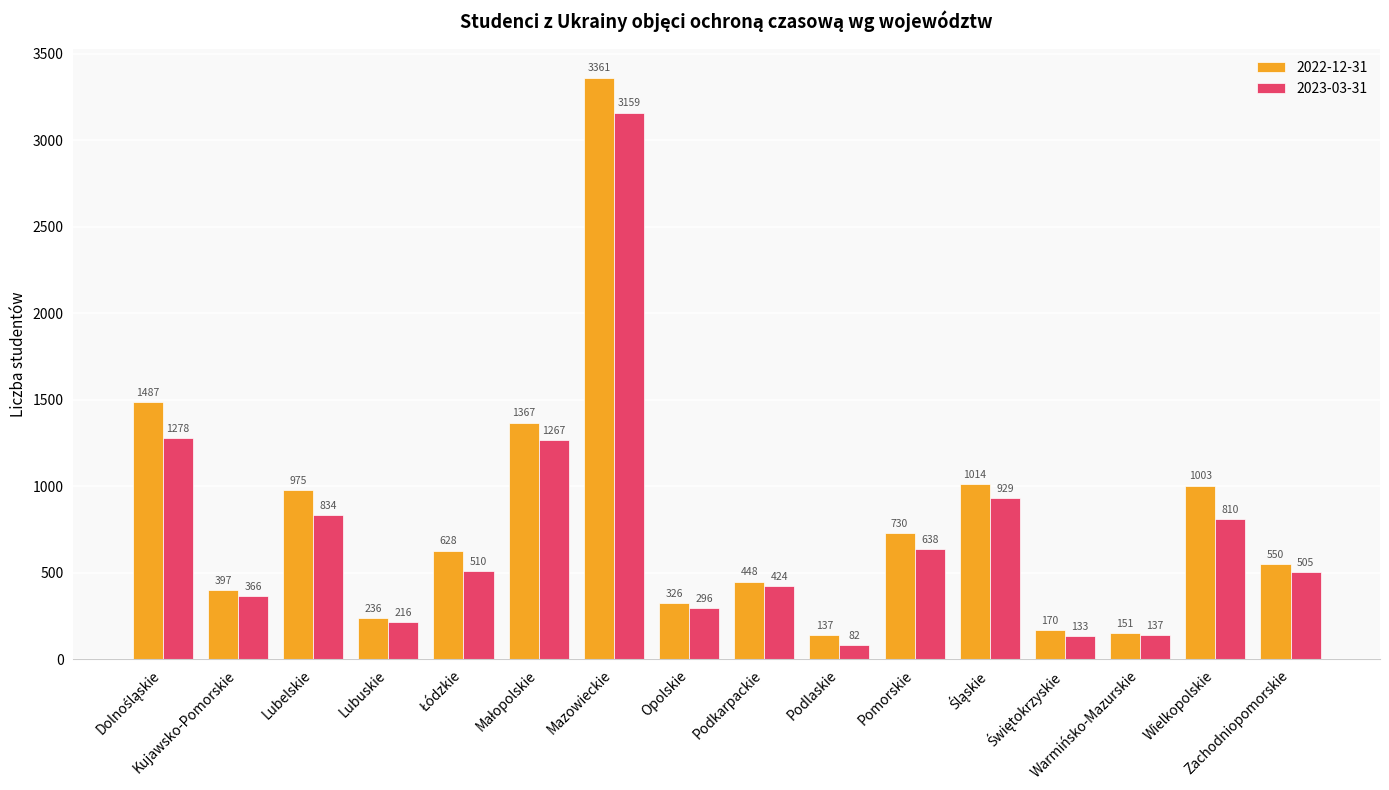

What is the difference between the second highest and second lowest values in the 2022-12-31 series?

1336